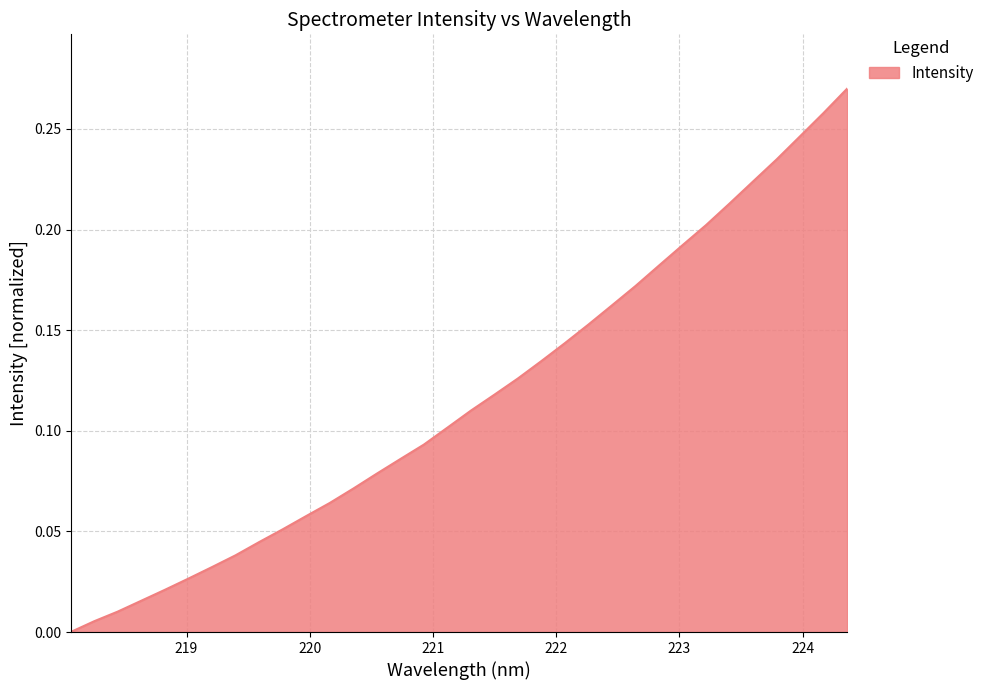

Which label corresponds to the largest value in the chart?

224.3616